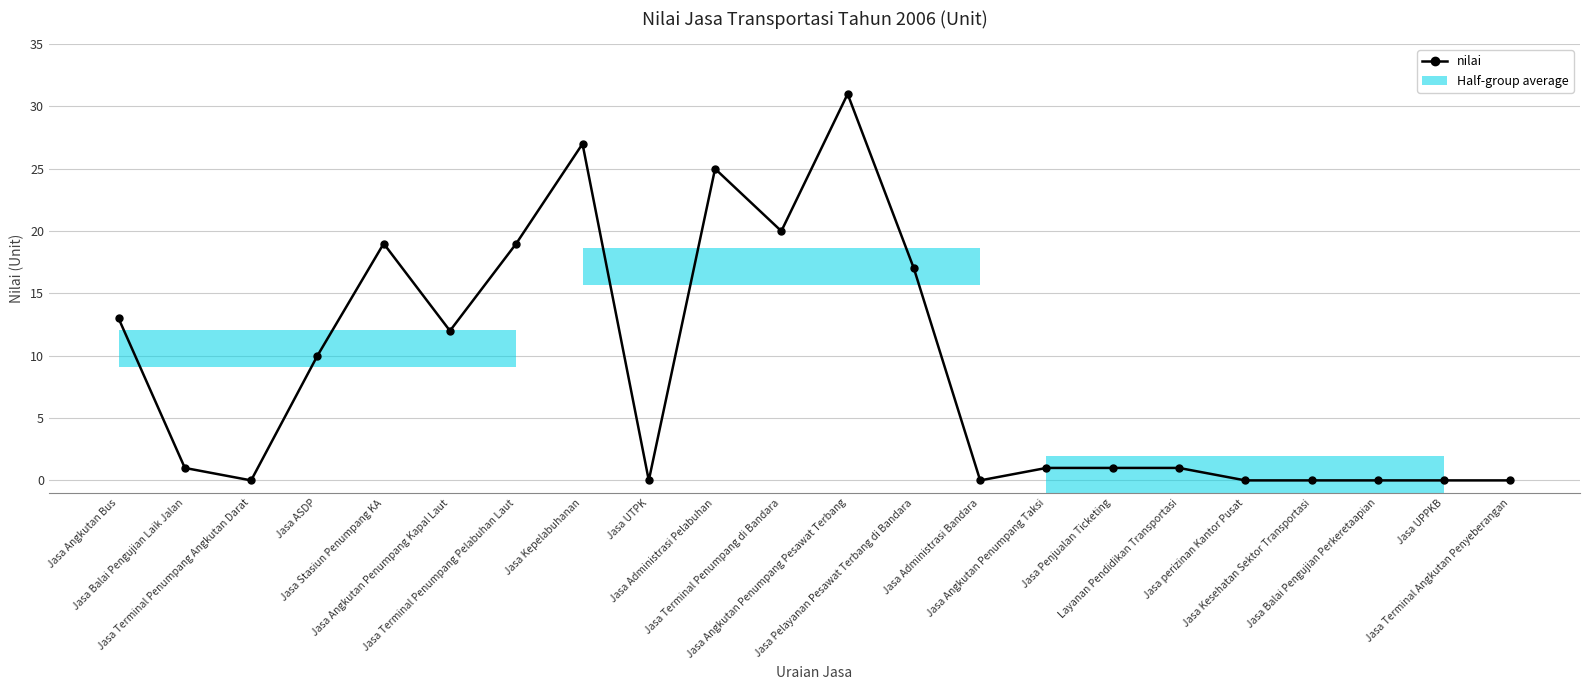

List the labels in order of value, largest first.

Jasa Angkutan Penumpang Pesawat Terbang, Jasa Kepelabuhanan, Jasa Administrasi Pelabuhan, Jasa Terminal Penumpang di Bandara, Jasa Stasiun Penumpang KA, Jasa Terminal Penumpang Pelabuhan Laut, Jasa Pelayanan Pesawat Terbang di Bandara, Jasa Angkutan Bus, Jasa Angkutan Penumpang Kapal Laut, Jasa ASDP, Jasa Balai Pengujian Laik Jalan, Jasa Angkutan Penumpang Taksi, Jasa Penjualan Ticketing, Layanan Pendidikan Transportasi, Jasa Terminal Penumpang Angkutan Darat, Jasa UTPK, Jasa Administrasi Bandara, Jasa perizinan Kantor Pusat, Jasa Kesehatan Sektor Transportasi, Jasa Balai Pengujian Perkeretaapian, Jasa UPPKB, Jasa Terminal Angkutan Penyeberangan